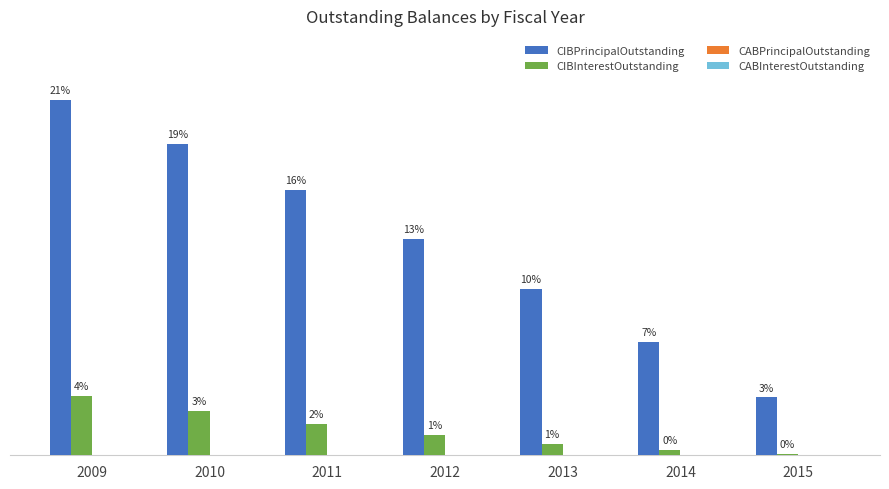

Are the bars horizontal?

No